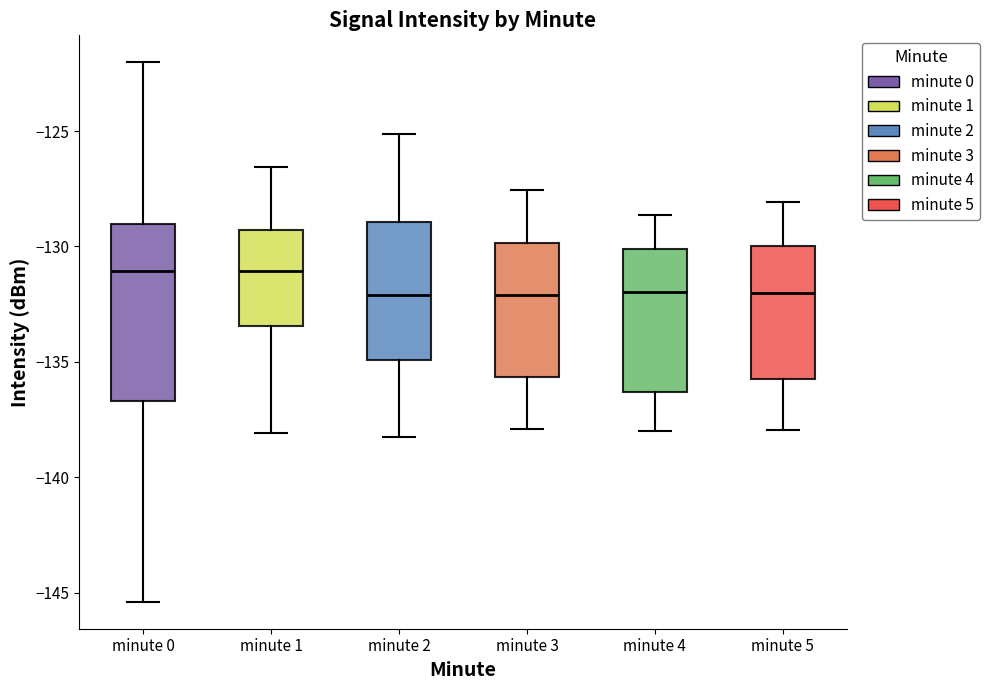

Which box is the tallest, from its lower edge to its upper edge?

minute 0